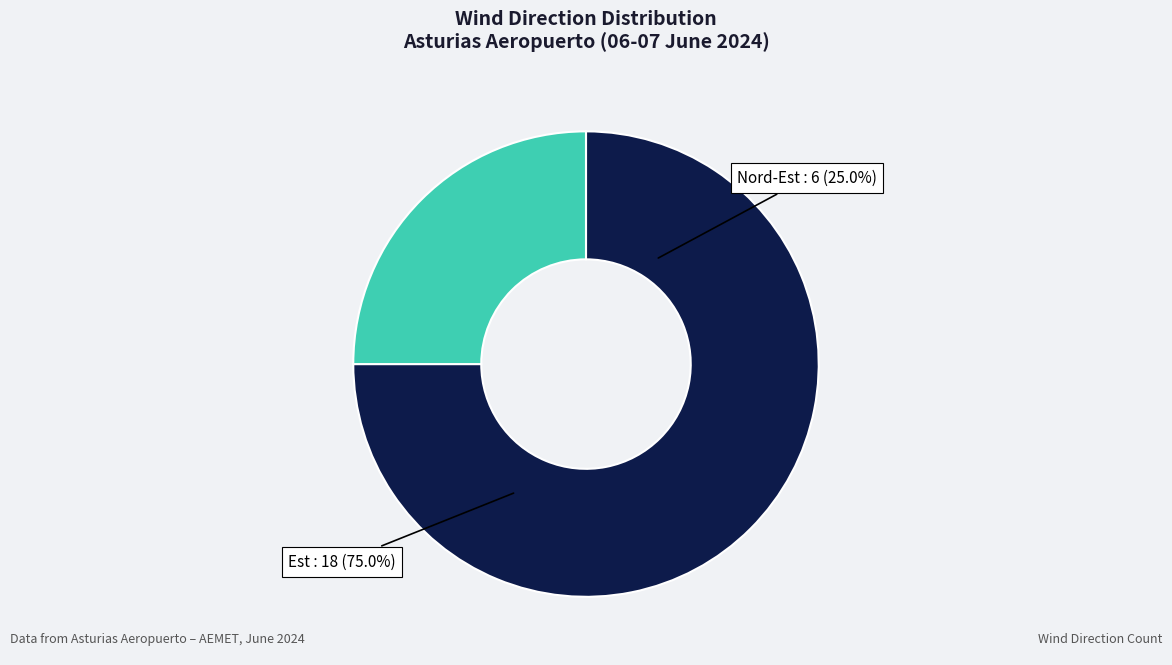

How many slices are in this pie chart?

2